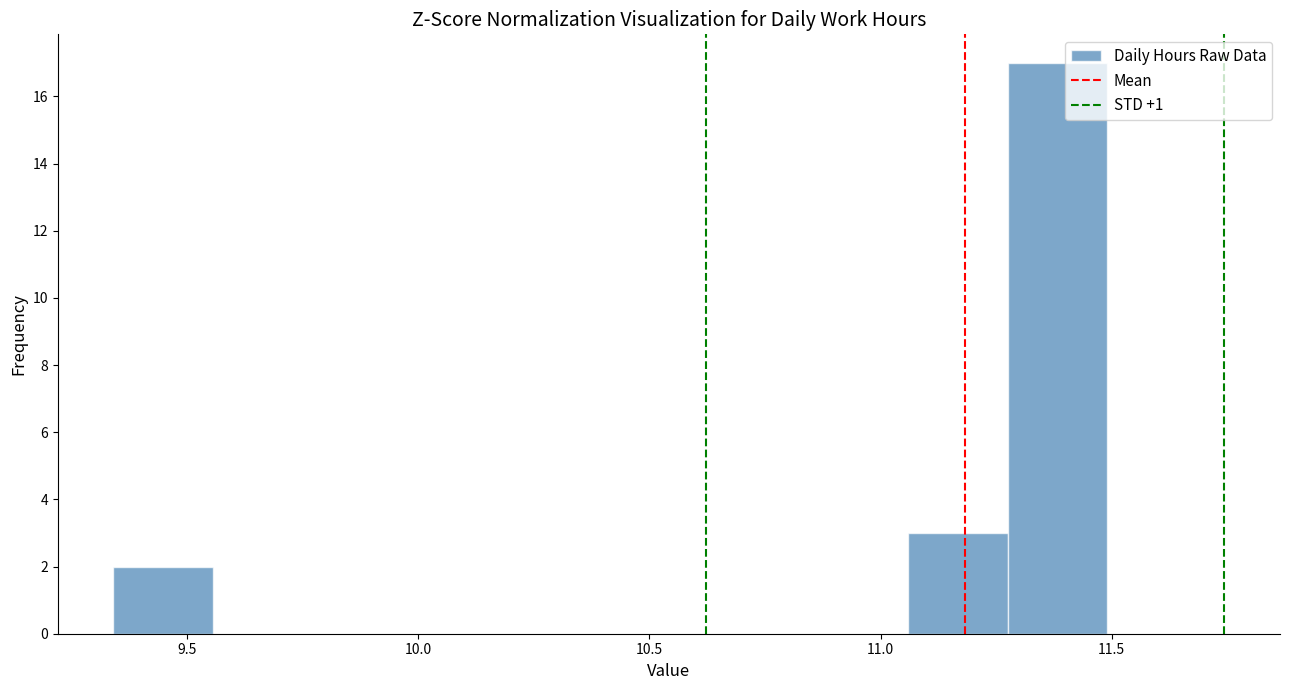

Which range on the x-axis has the tallest bar?

11.275 to 11.490